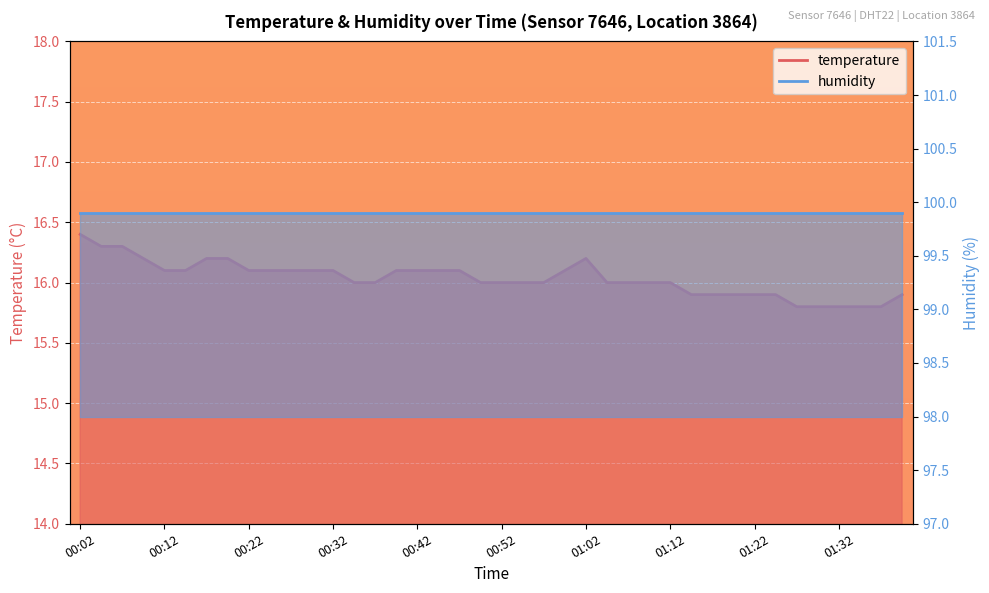

At which category does the data reach its first local peak?

01:02